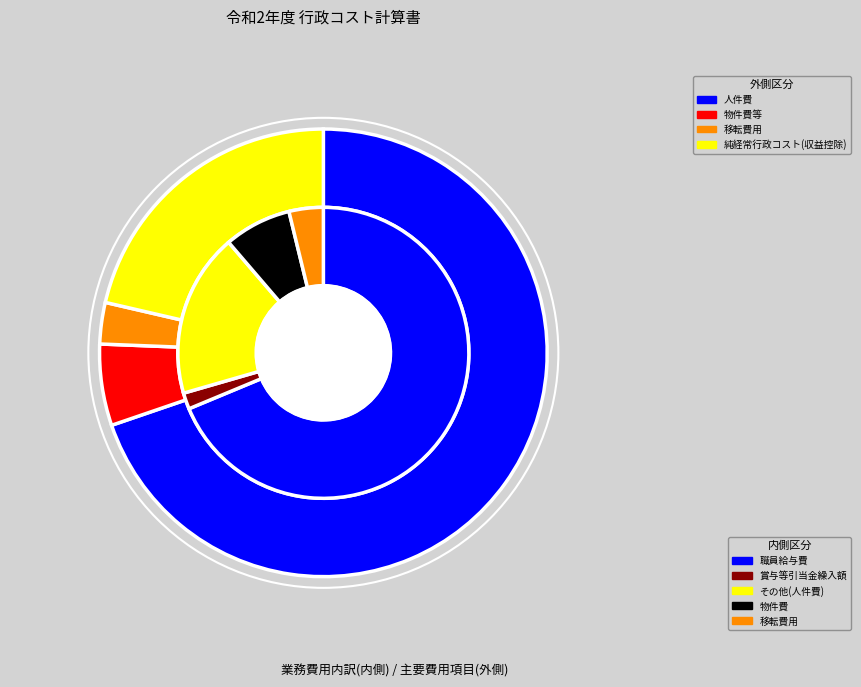

Is 移転費用 the majority of the pie?

No